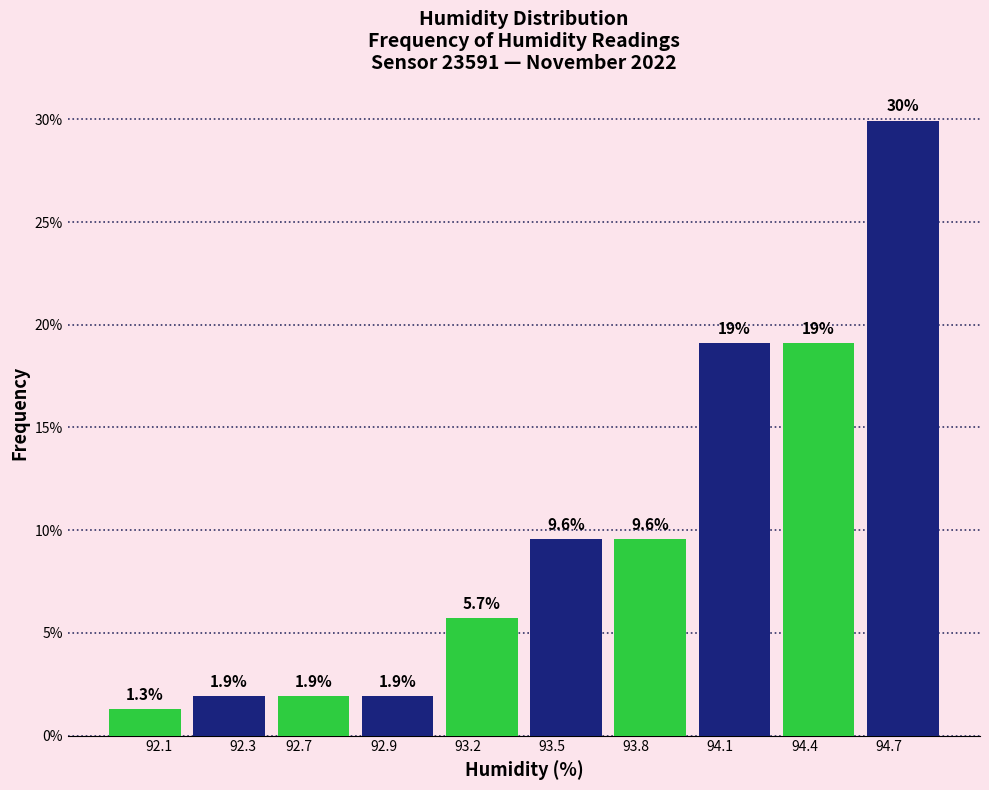

Reading right to left, what are all the values shown in this chart?

29.9	19.1	19.1	9.6	9.6	5.7	1.9	1.9	1.9	1.3